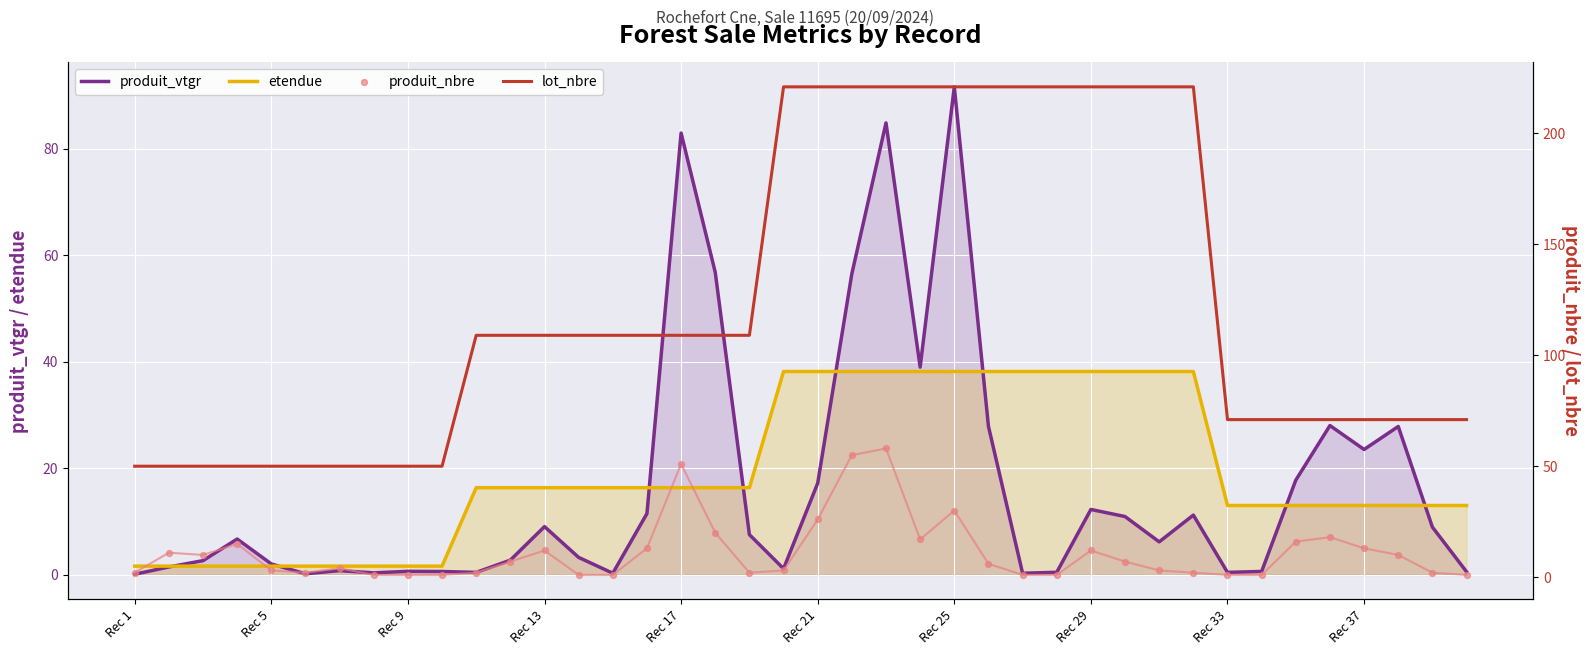

Which series contains the highest Y value?

lot_nbre